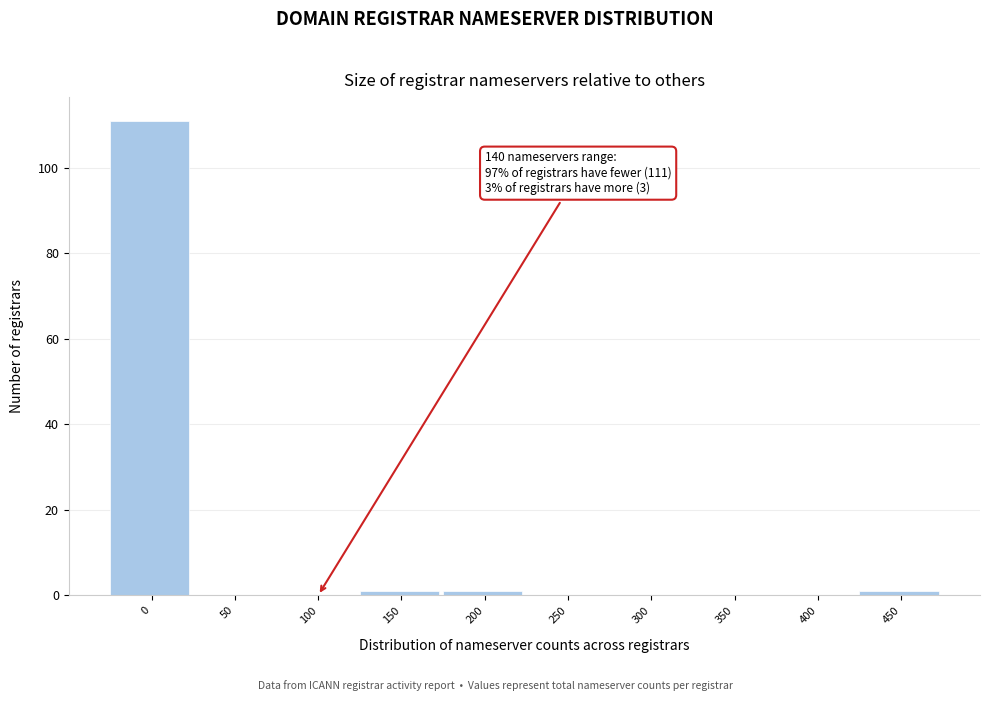

Reading left to right, list all the values displayed in this chart.

0=111	50=0	100=0	150=1	200=1	250=0	300=0	350=0	400=0	450=1